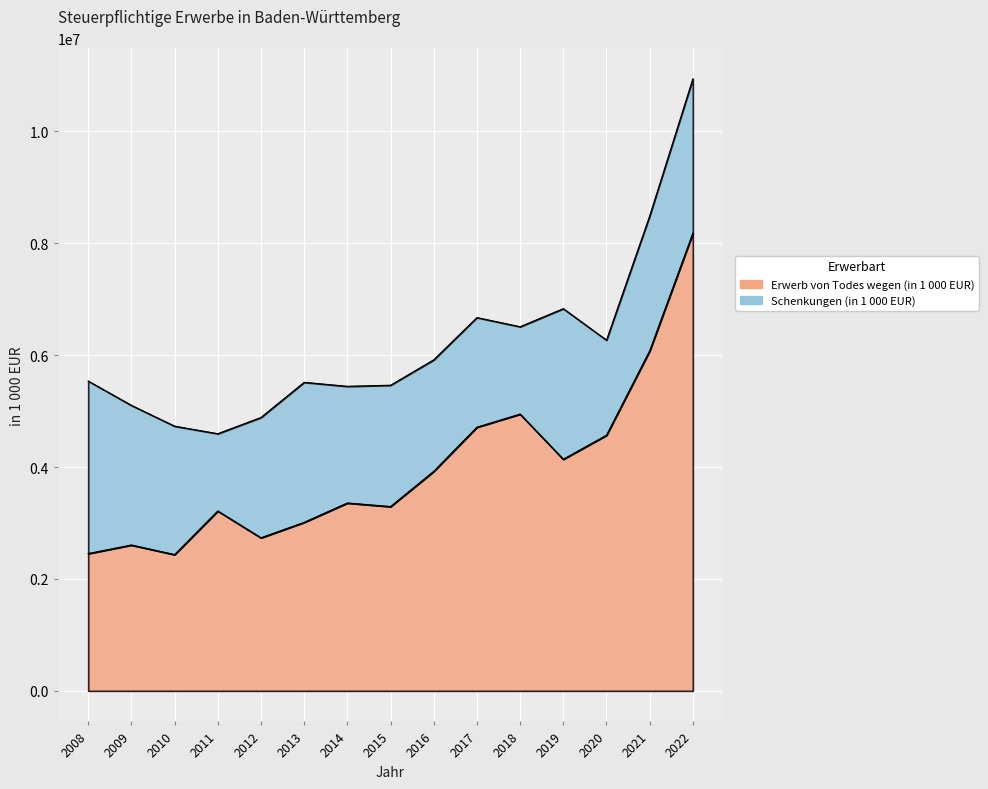

What is the greatest value displayed?

8180769